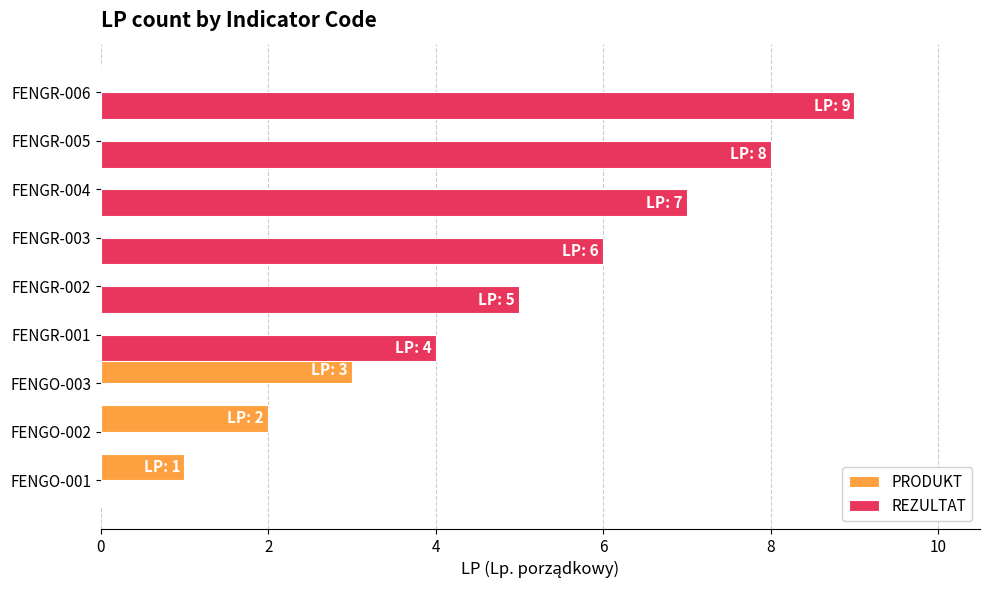

Is it true that PRODUKT equals -1 at FENGR-003?

False